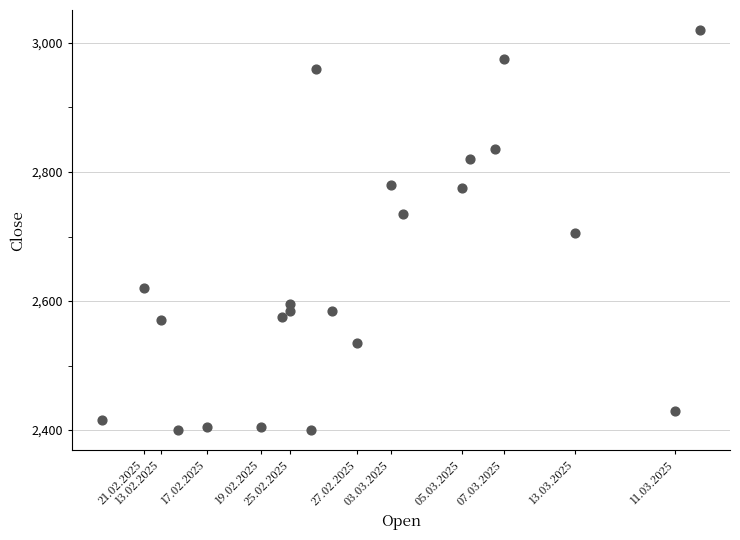

What is the range of Y values (max minus min)?

620